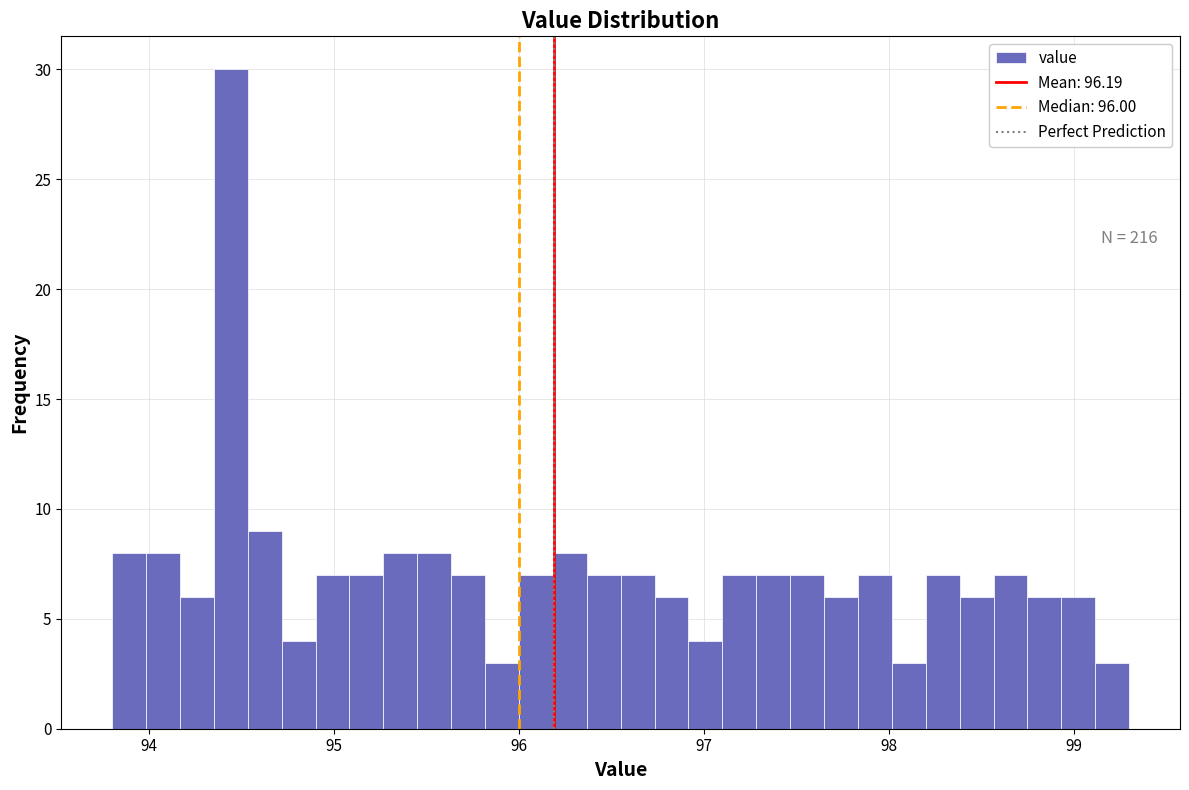

Read against the x-axis, roughly where is the centre of the tallest bar?

94.4